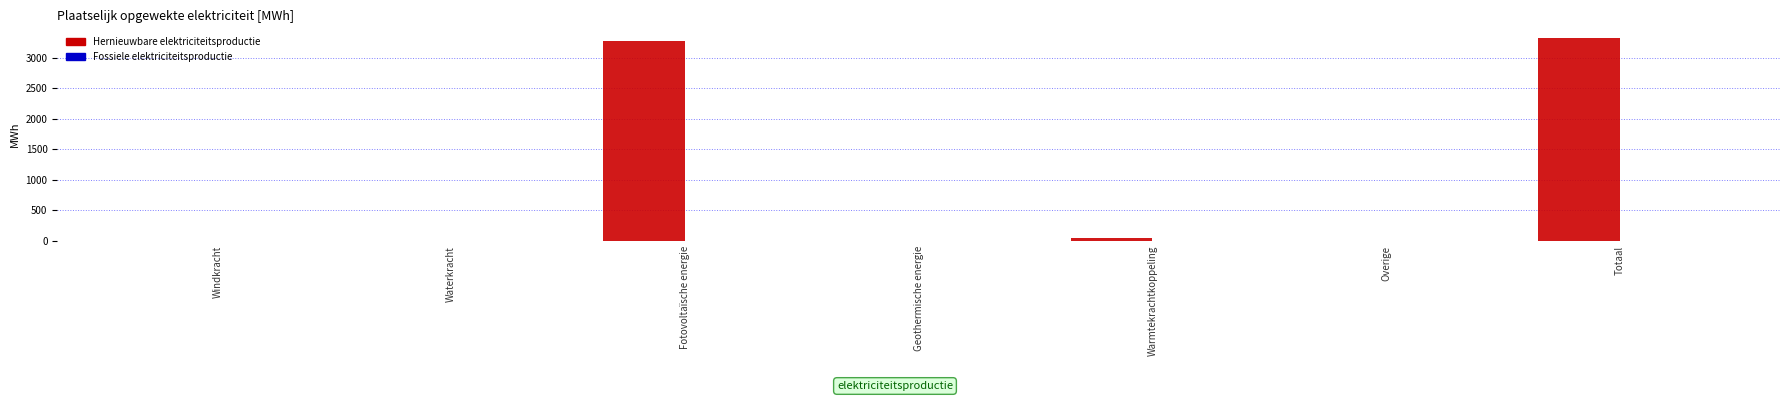

What is the sum of all values?

6636.8